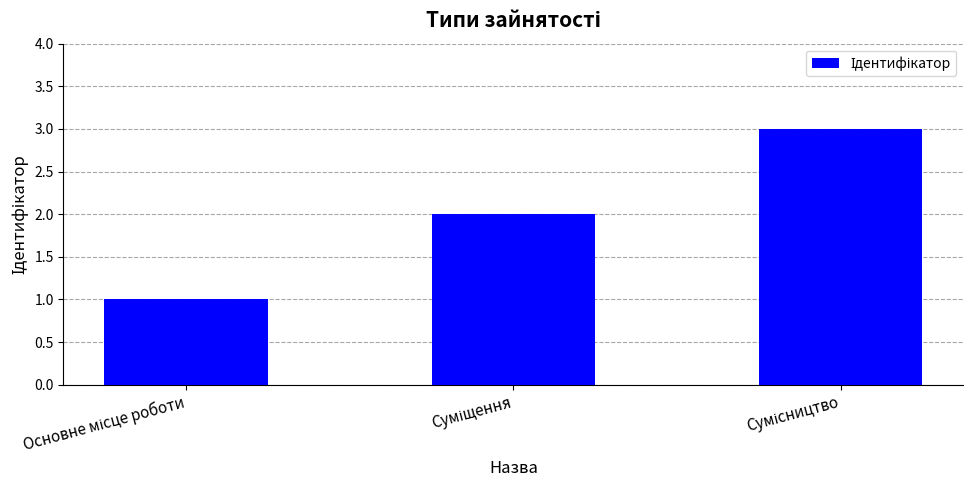

What is the greatest value displayed?

3